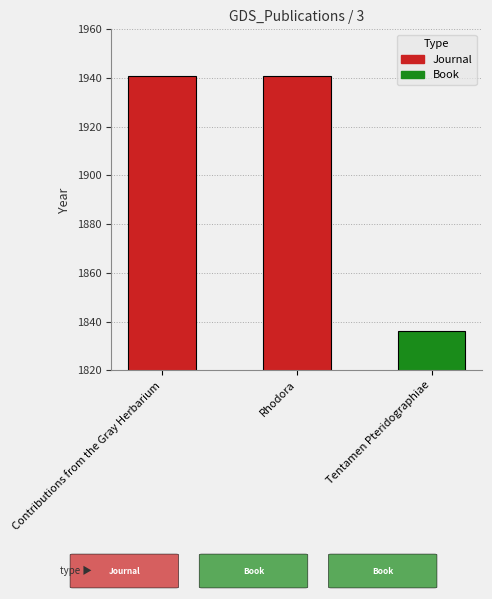

What is the label of the 2nd bar from the right?

Rhodora